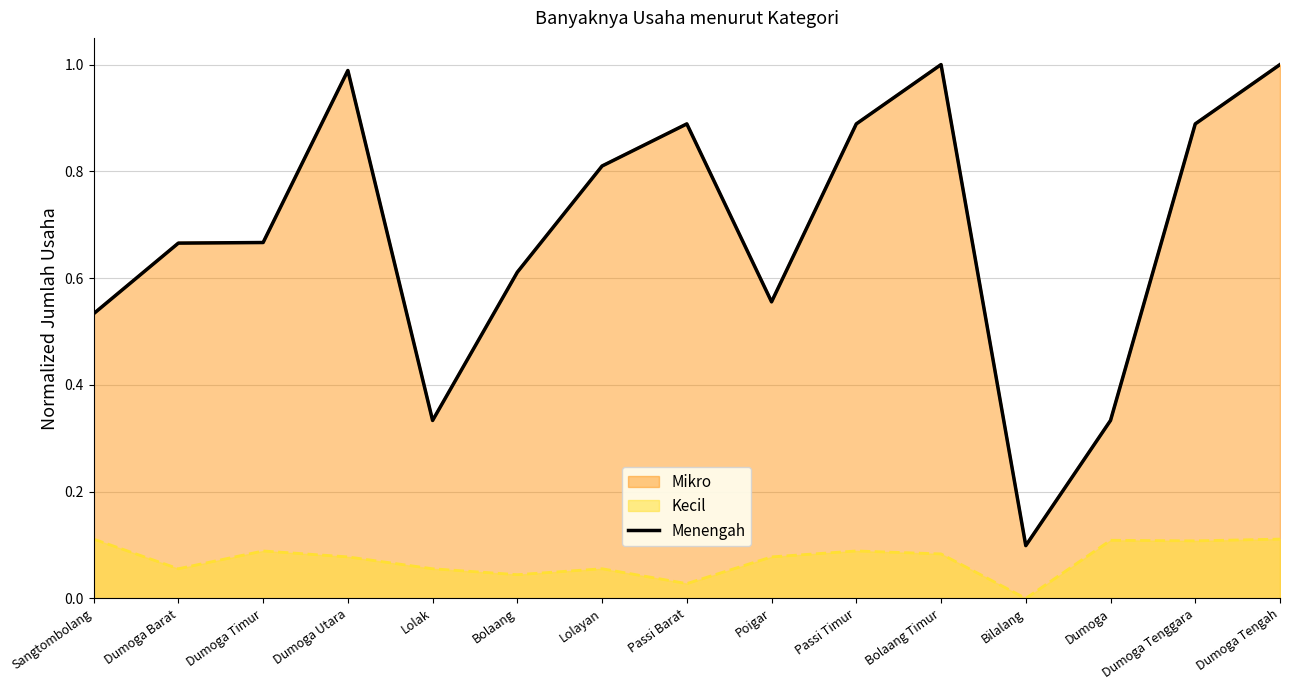

Reading right to left, extract all data points from this chart.

Dumoga Tengah=1.0	Dumoga Tenggara=0.9	Dumoga=0.3	Bilalang=0.1	Bolaang Timur=1.0	Passi Timur=0.9	Poigar=0.6	Passi Barat=0.9	Lolayan=0.8	Bolaang=0.6	Lolak=0.3	Dumoga Utara=1.0	Dumoga Timur=0.7	Dumoga Barat=0.7	Sangtombolang=0.5